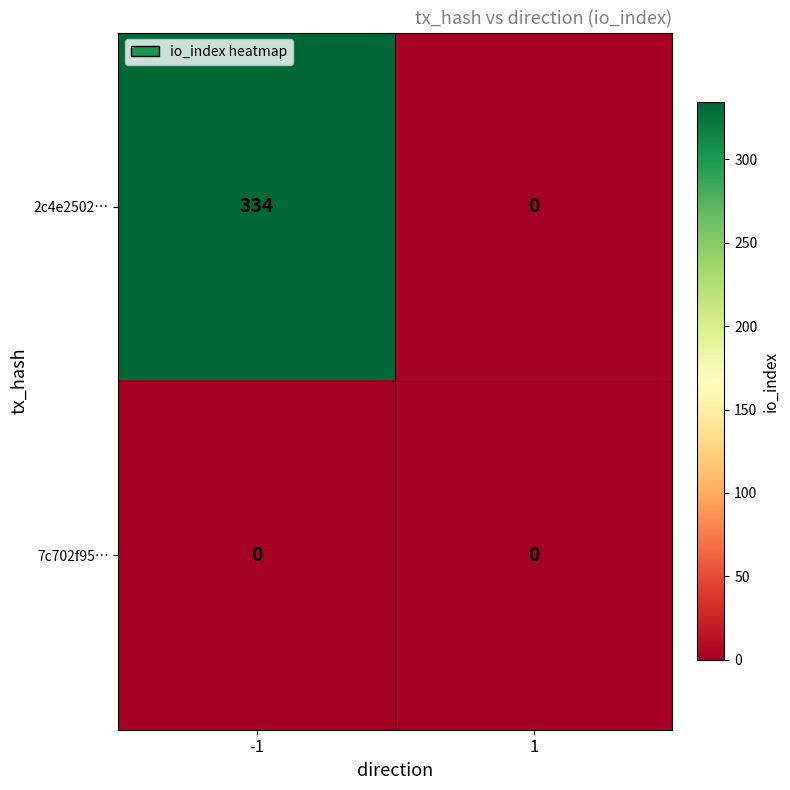

Is it true that 7c702f95… equals 0 at 1?

True